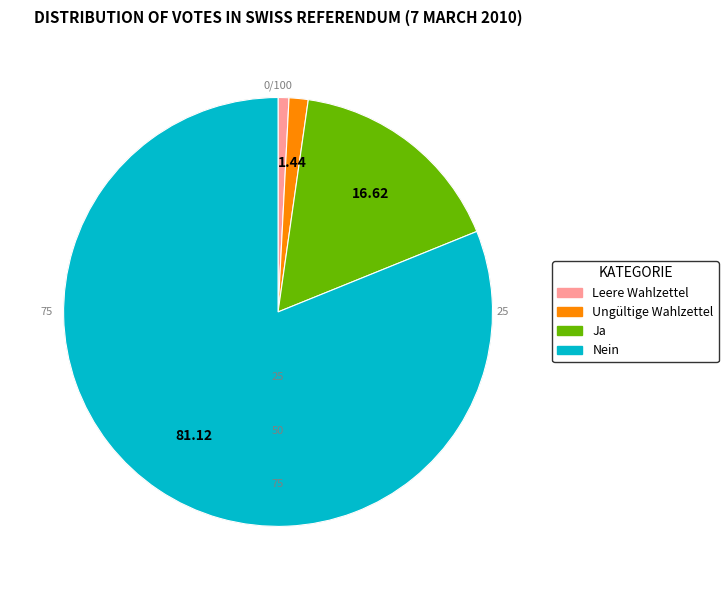

Count the number of slices in the pie.

4